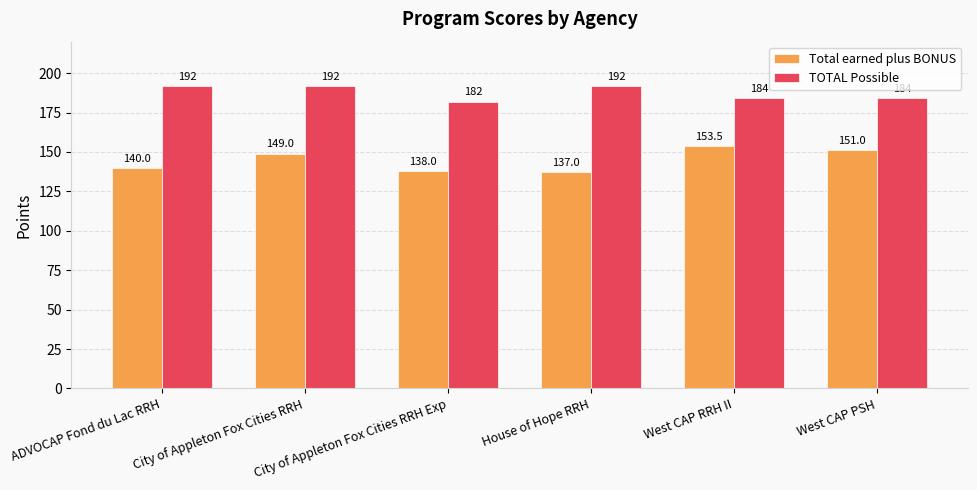

What position from the right is City of Appleton Fox Cities RRH Exp?

4